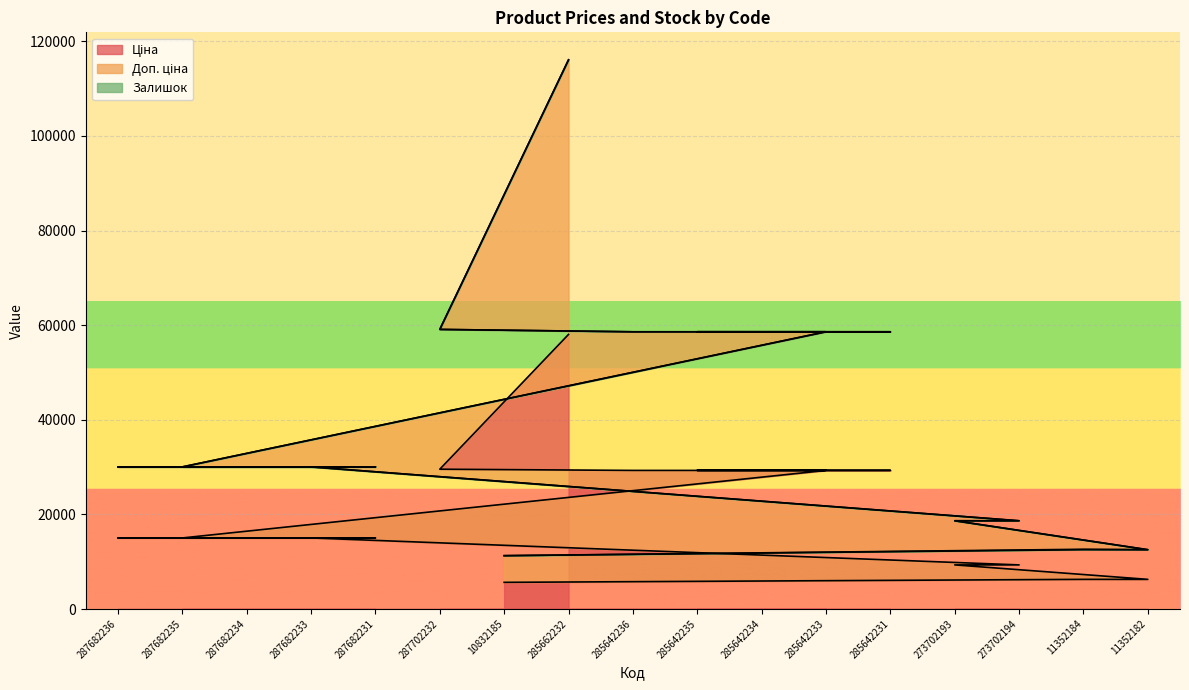

What is the label of the 17th point from the right?

287682236